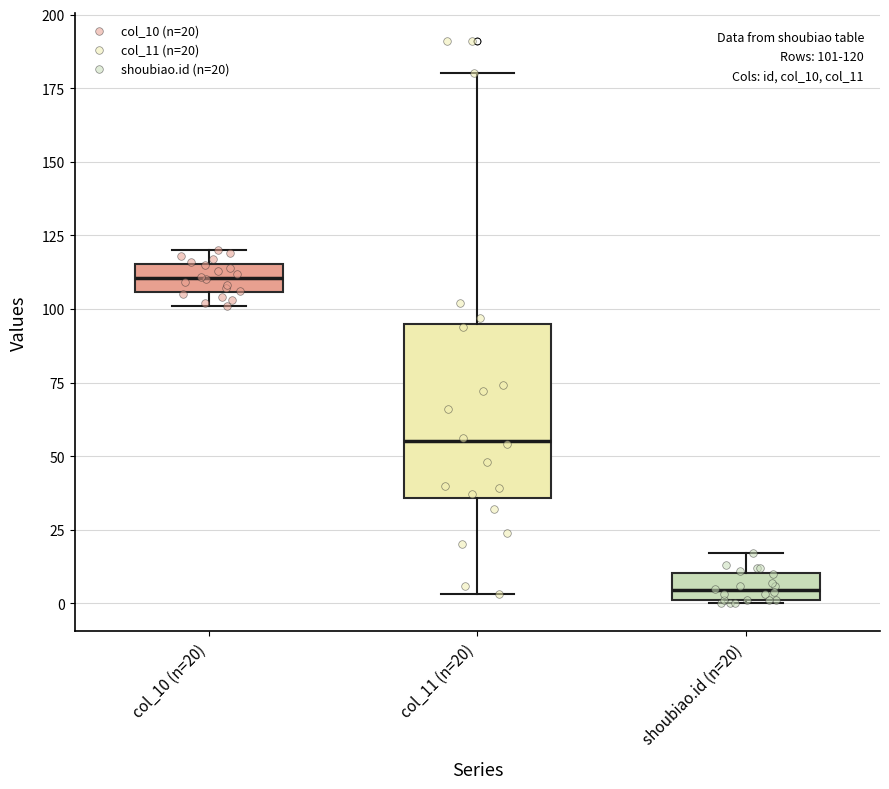

Which box has the highest median line?

col_10 (n=20)